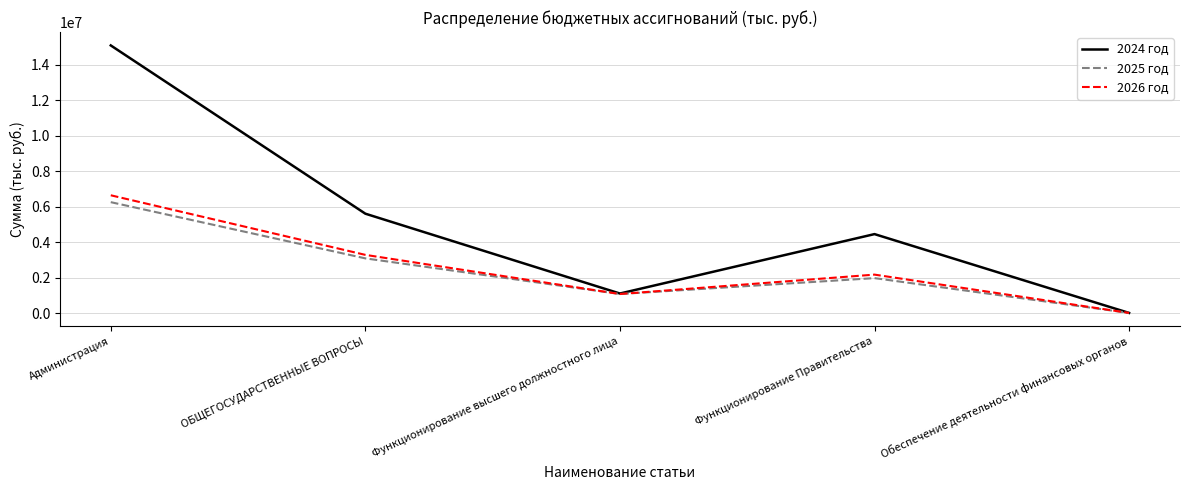

List the labels in order of 2026 год value, largest first.

Администрация, ОБЩЕГОСУДАРСТВЕННЫЕ ВОПРОСЫ, Функционирование Правительства, Функционирование высшего должностного лица, Обеспечение деятельности финансовых органов